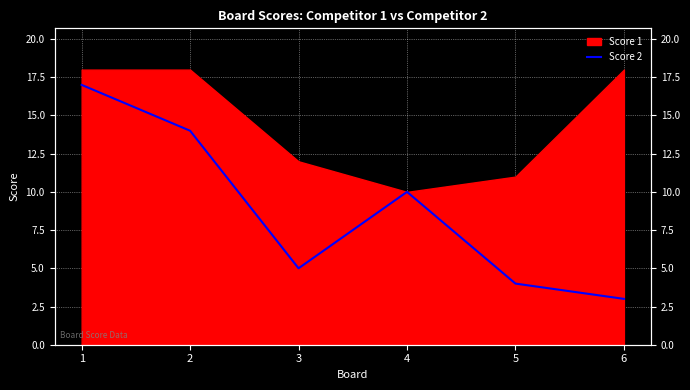

List the labels in order of value, smallest first.

6, 5, 3, 4, 2, 1